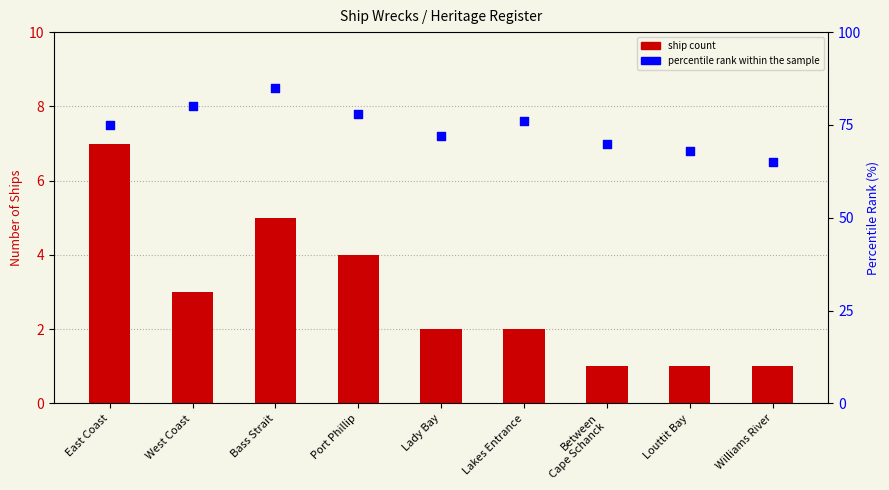

Which series has the widest spread of Y values?

percentile rank within the sample